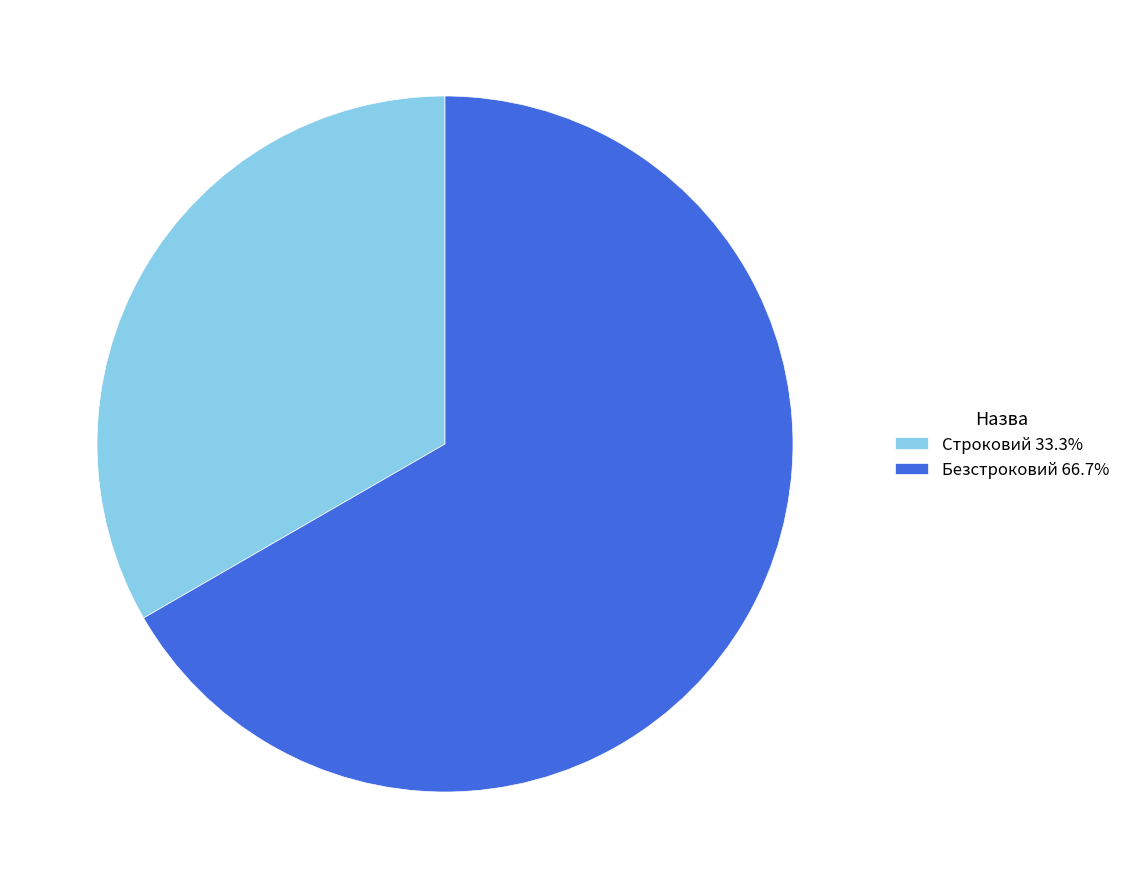

What is the smallest slice in the pie chart?

Строковий